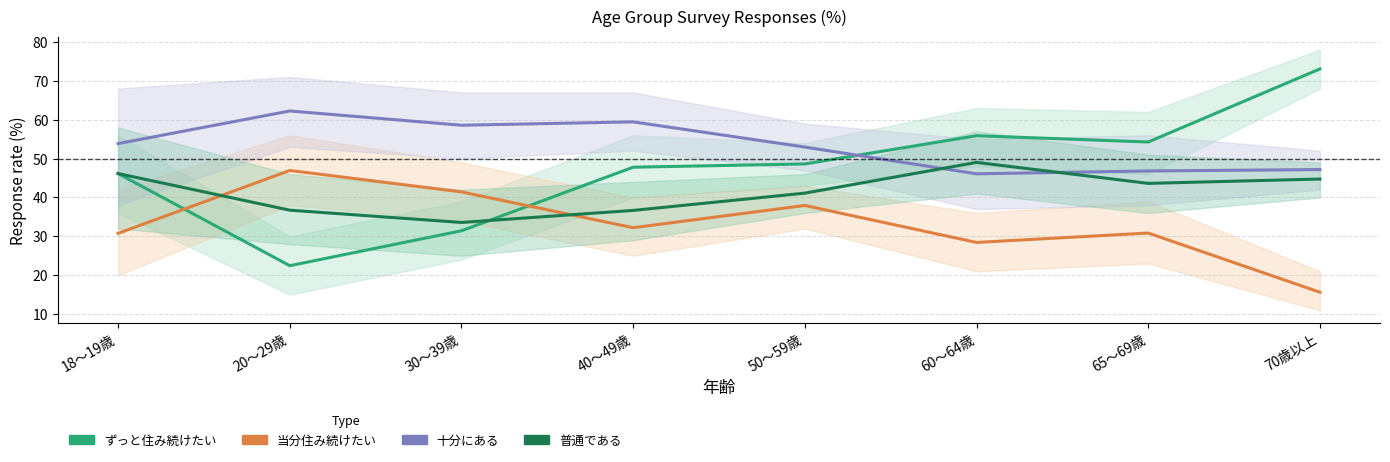

Does the chart display data point markers on the line(s)?

No